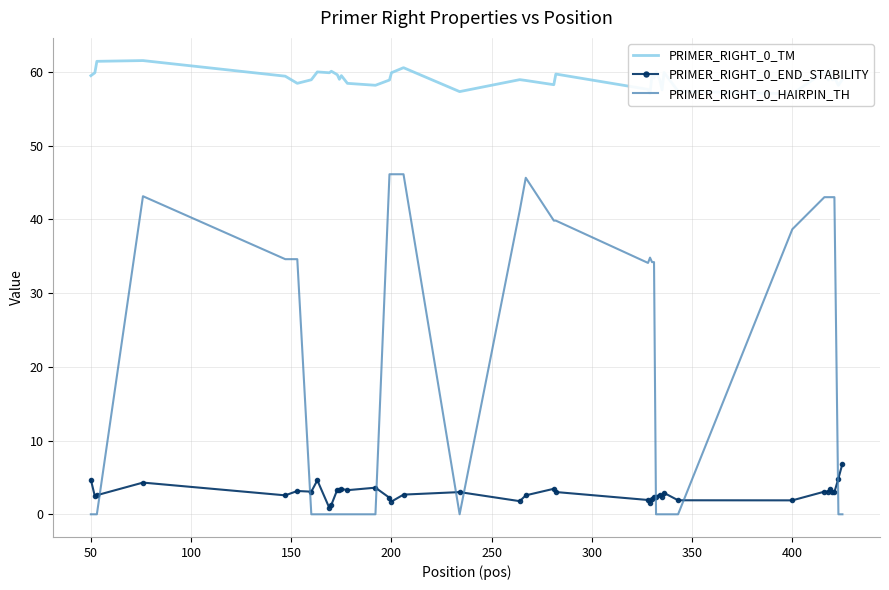

Read the PRIMER_RIGHT_0_TM value at 400.

59.9